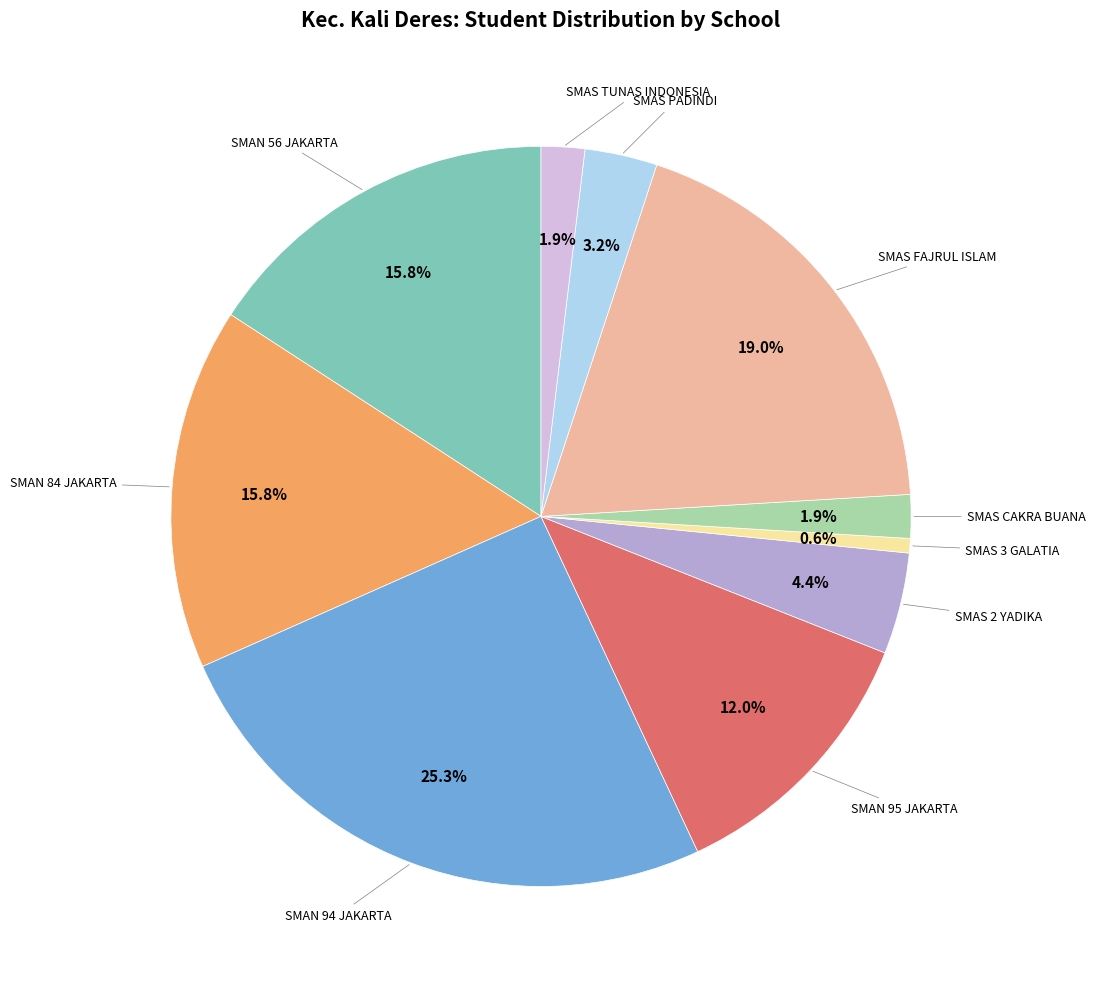

Which category has the smallest portion of the pie?

SMAS 3 GALATIA